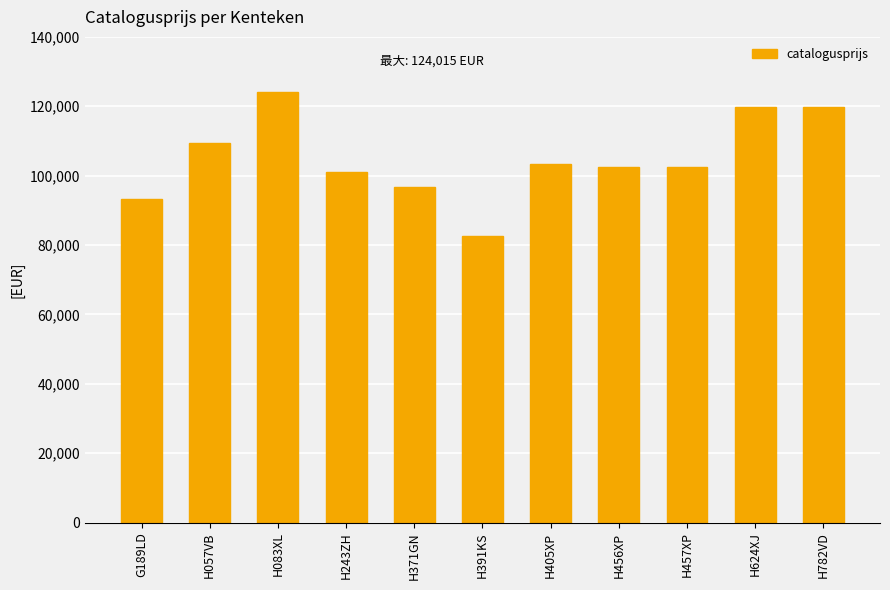

How many values are below 102414?

4